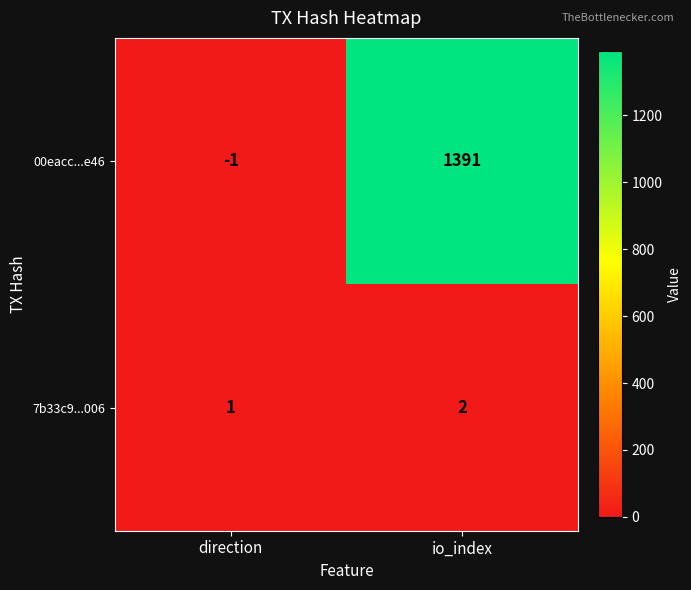

What is the total value across all series at io_index?

1393